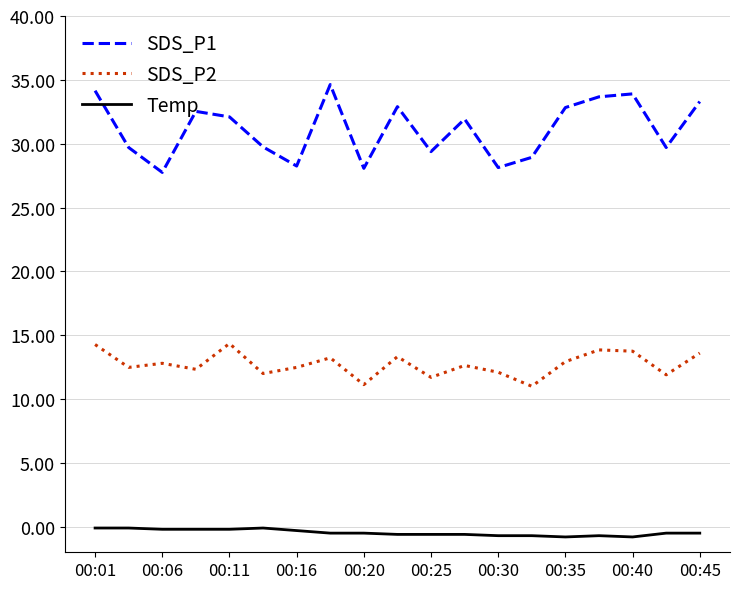

What is the greatest value displayed?

34.6